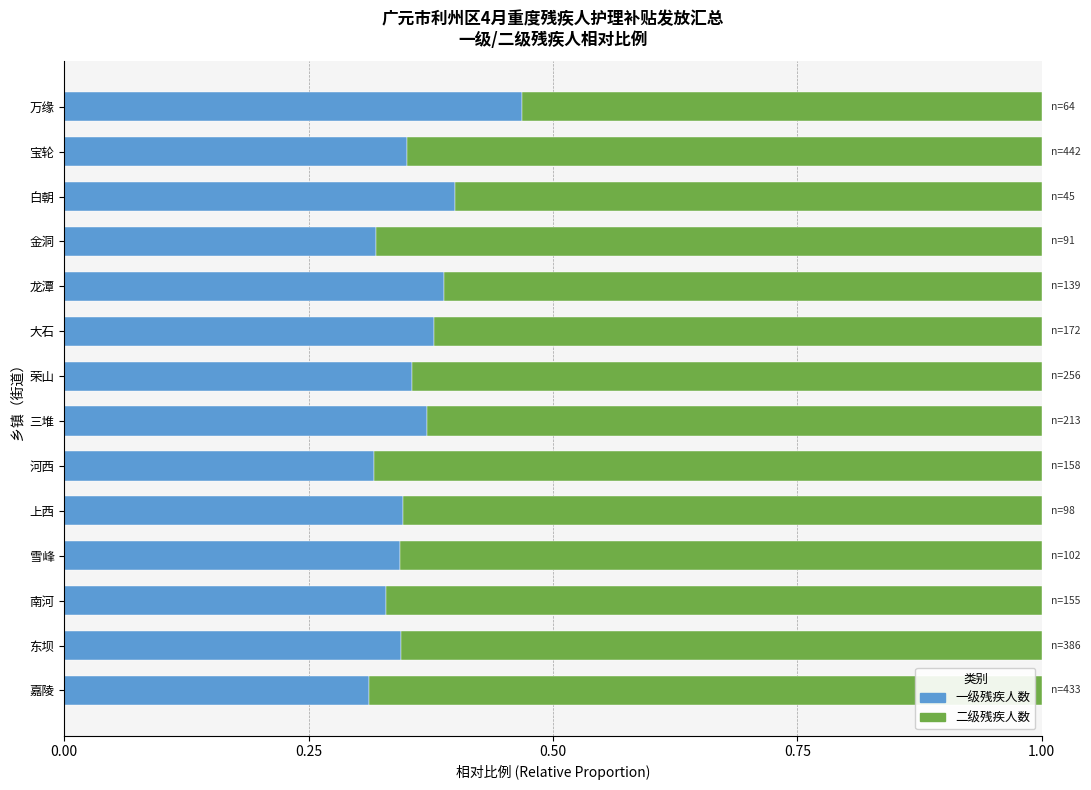

Is it true that 一级残疾人数 equals 0.2 at 万缘?

False